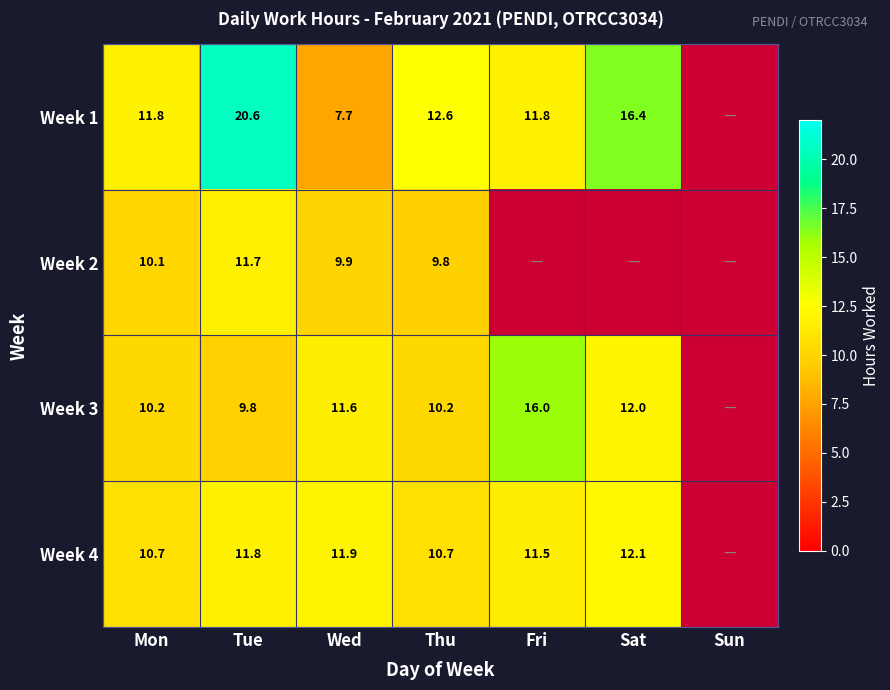

True or false: Week 2 has a value of 9.9 at Wed.

True